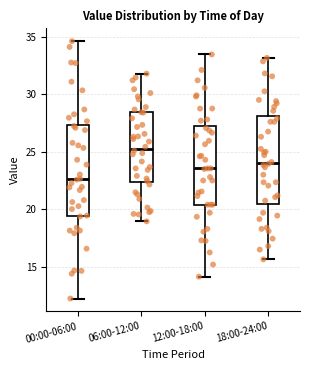

Reading left to right, read every box against the y-axis: the position of its median line, the range the box covers, and the ends of its whiskers. The values are not printed on the chart, so give them approximately, as read against the axis.

00:00-06:00: median 22.5, box 19.5 to 27.5, whiskers 12.5 to 34.5
06:00-12:00: median 25.5, box 22.5 to 28.5, whiskers 19.0 to 32.0
12:00-18:00: median 23.5, box 20.5 to 27.0, whiskers 14.0 to 33.5
18:00-24:00: median 24.0, box 20.5 to 28.0, whiskers 15.5 to 33.0